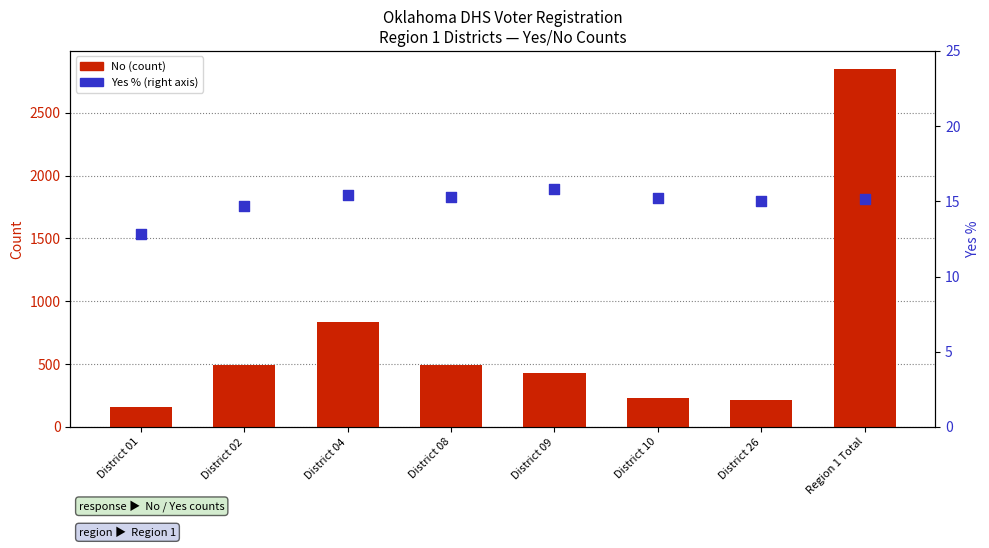

Which series contains the highest Y value?

No (count)